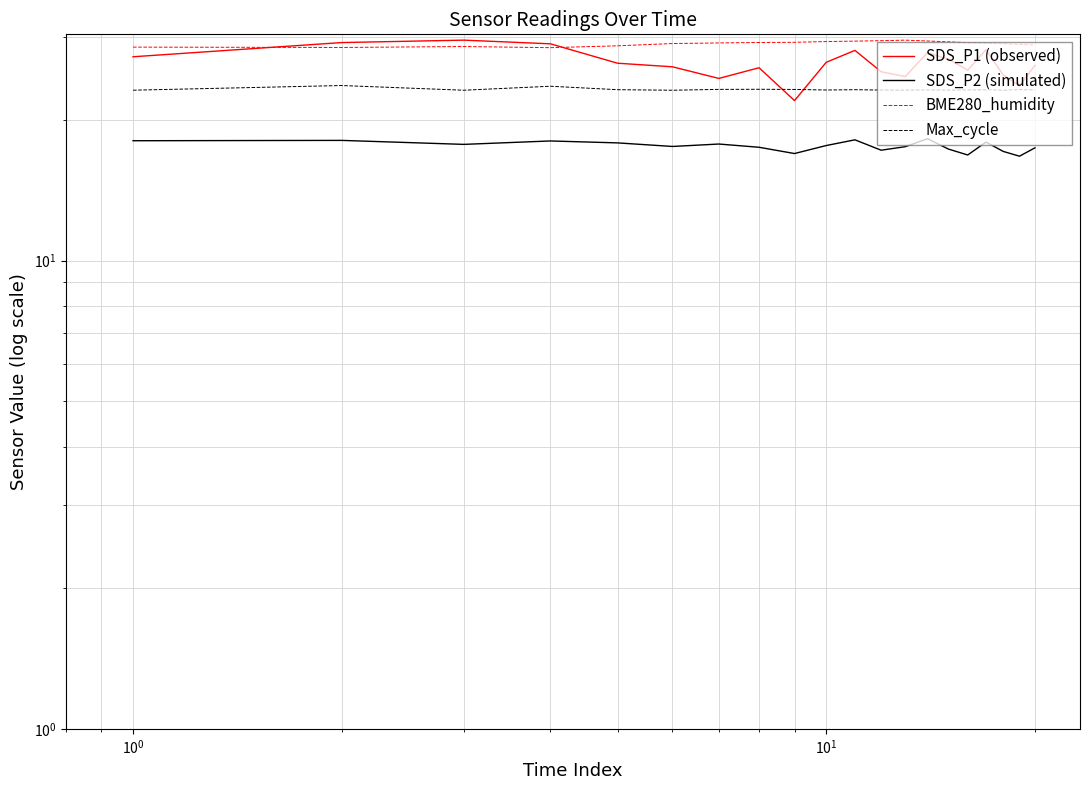

What is the greatest value displayed?

29.6